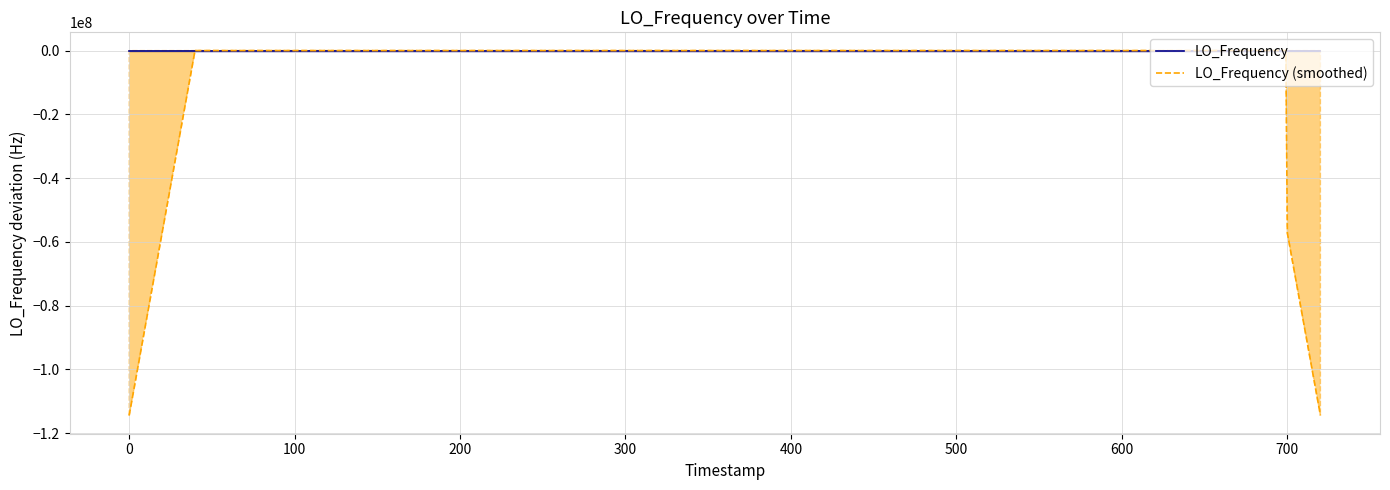

Reading left to right, what are all the values shown in this chart?

LO_Frequency: 4.4	3.3	-1.5	-1.3	0.5	-2.9	3.7	-2.9	-3.4	0.7	1.9	1.9	-4.7	1.6	-0.1	0.2	-1.0	-0.2	1.9	0.1	-1.4	-2.1	3.5	-3.7	-3.7	4.0	1.7	-1.3	-2.2	1.4	0.3	-0.1	0.0	0.7	0.4	-0.7	-1.3	0.1	0.1	1.3
LO_Frequency (smoothed): -114418798.9	-57209399.1	1.1	-0.4	-0.3	-0.6	-1.0	-0.9	0.0	-0.3	-0.7	0.3	0.1	-0.2	-0.8	0.1	0.2	0.2	-0.1	-0.3	0.4	-0.7	-1.5	-0.4	0.4	-0.6	-0.3	0.7	0.0	-0.4	-0.1	0.5	0.3	0.1	-0.2	-0.1	-0.3	-0.1	-57209400.0	-114418799.8